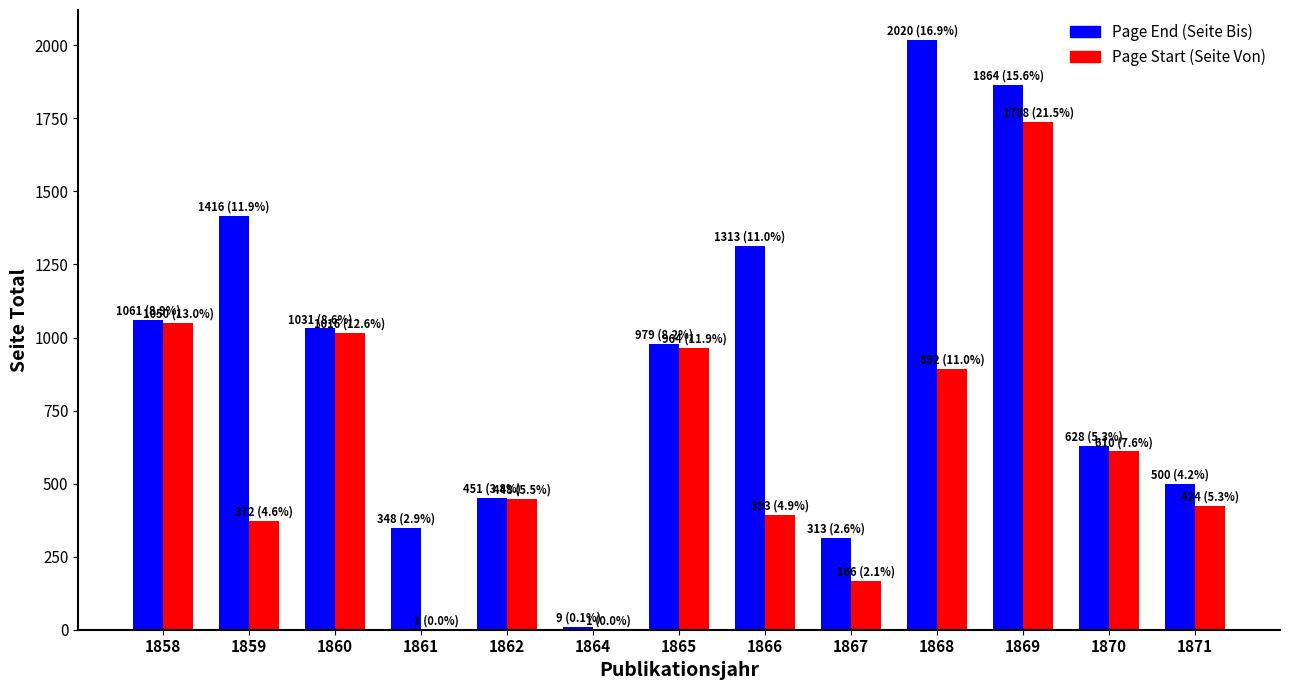

How many groups of bars are there?

13